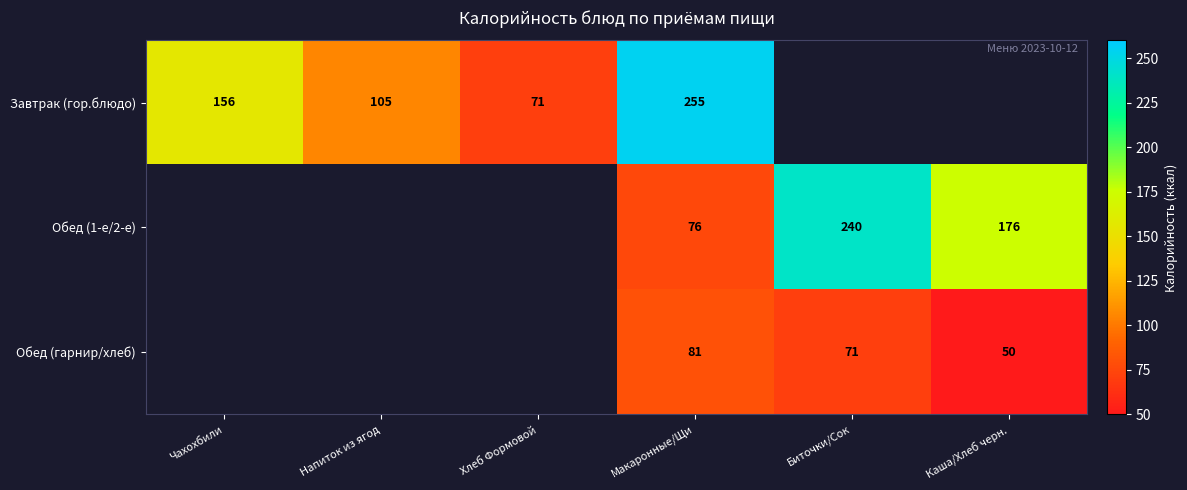

The Обед (гарнир/хлеб) series shows 18.7 at Каша/Хлеб черн.. True or false?

False